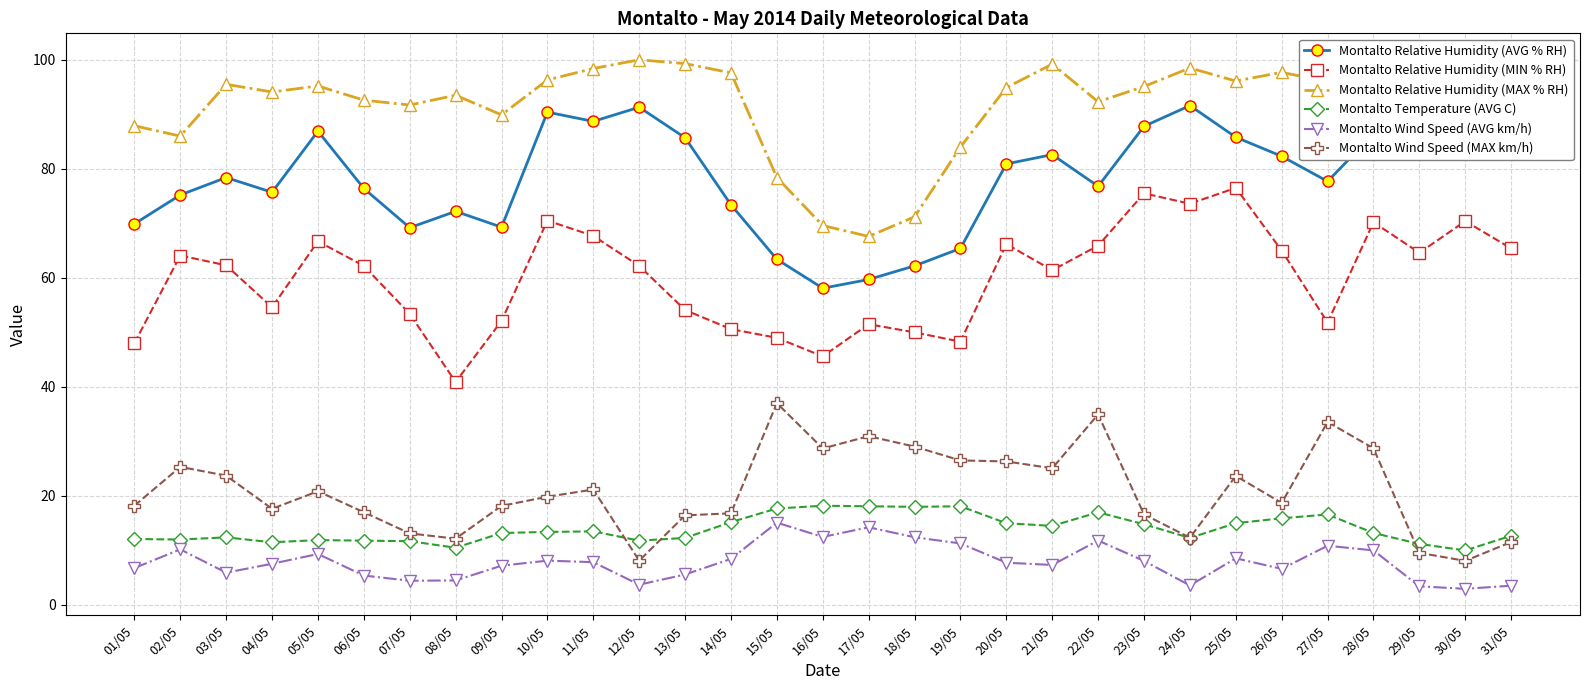

Where does the Montalto Temperature (AVG C) series first go above 13?

09/05